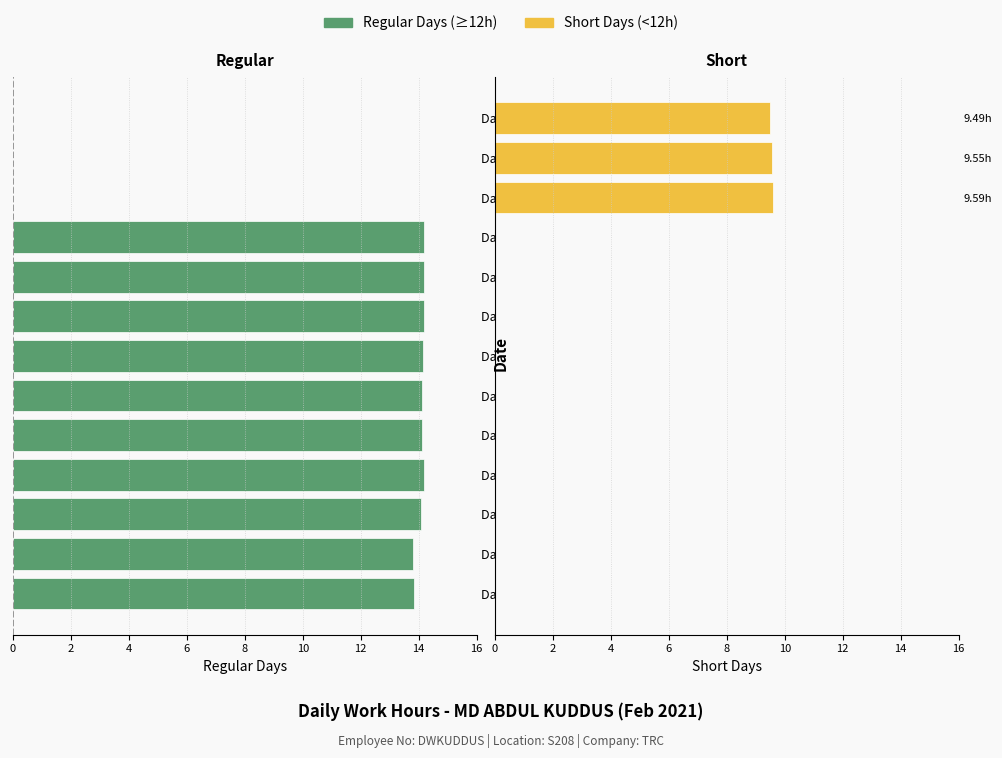

Count the Short Days (<12h) values in the range 0 to 1.

10